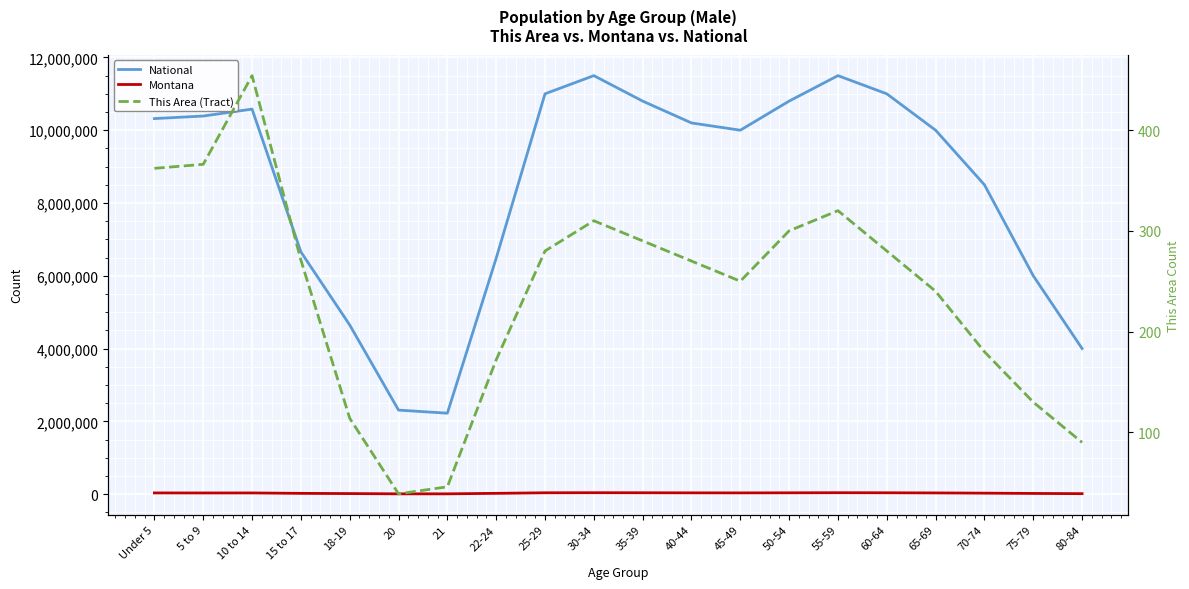

Which series has the largest total across all categories?

National